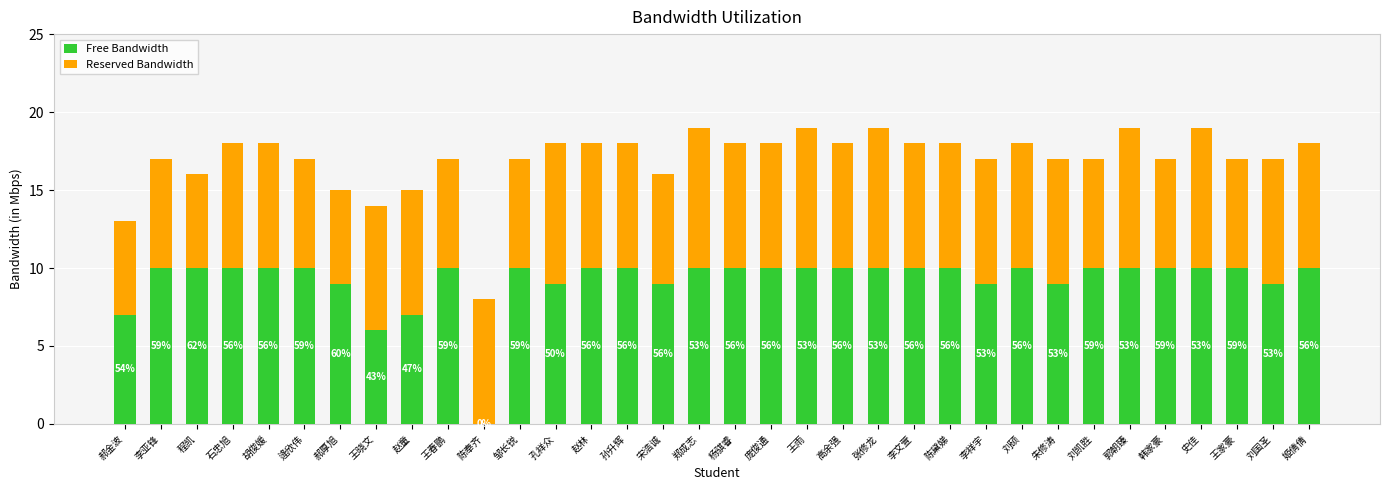

What are all the series names shown in the legend?

Free Bandwidth, Reserved Bandwidth